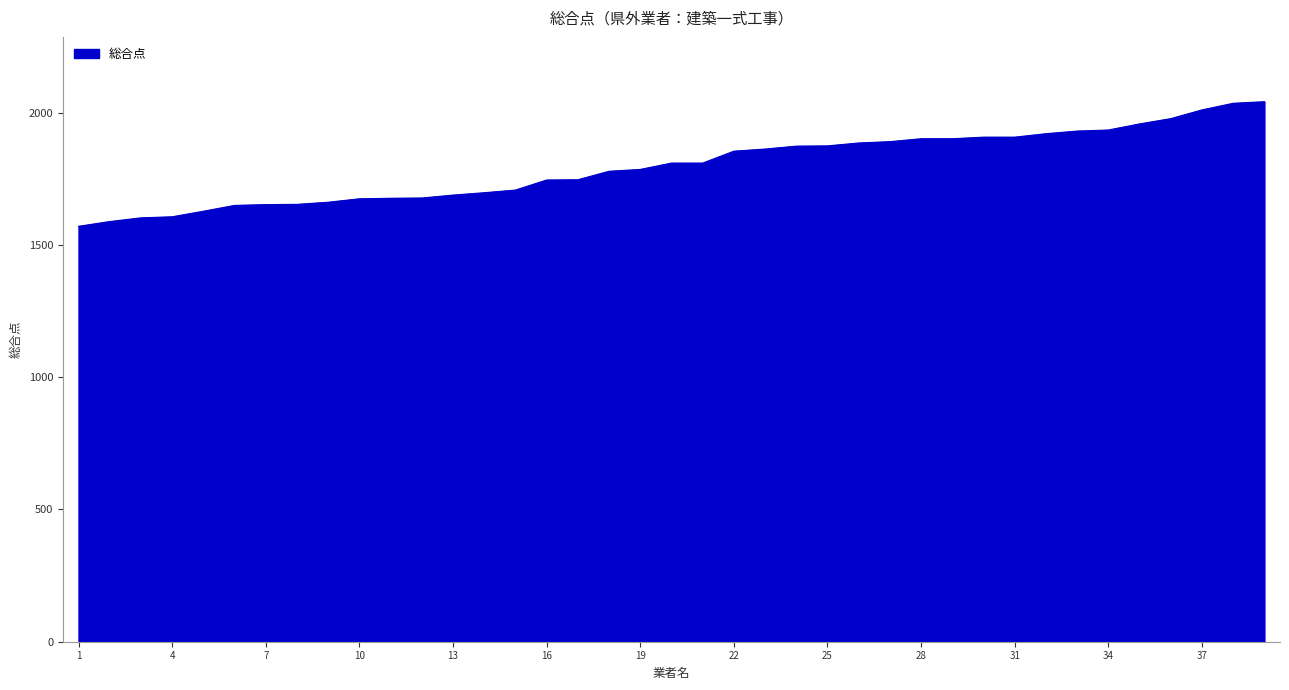

What is the difference between the maximum and minimum values?

471